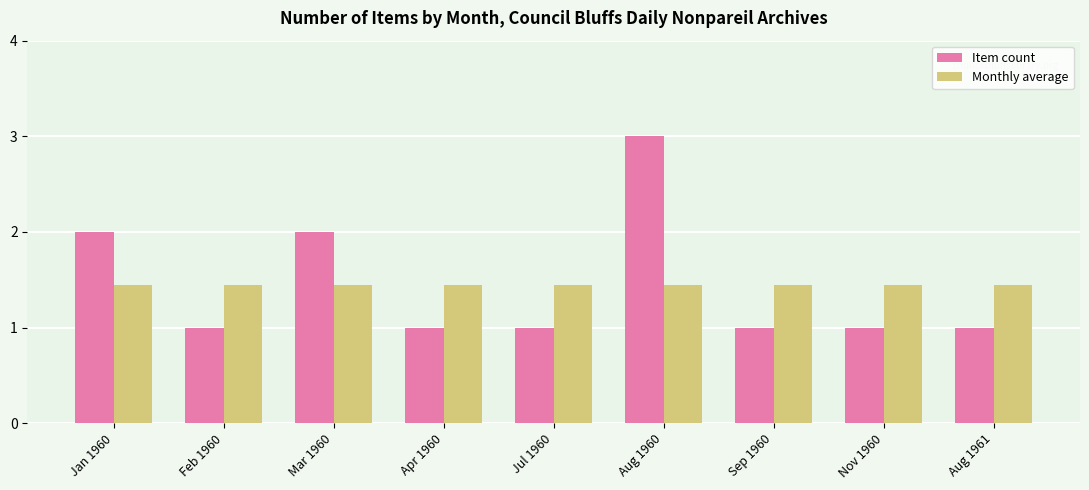

What is the label of the 3rd bar from the right?

Sep 1960